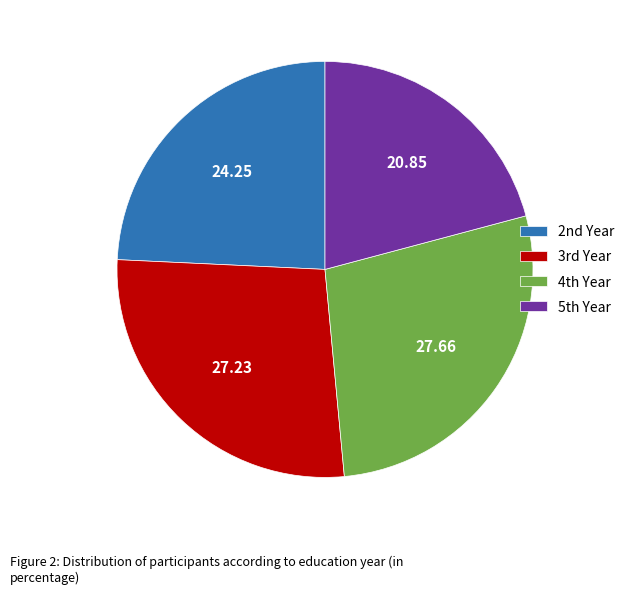

Is there any slice that represents more than half of the pie?

No